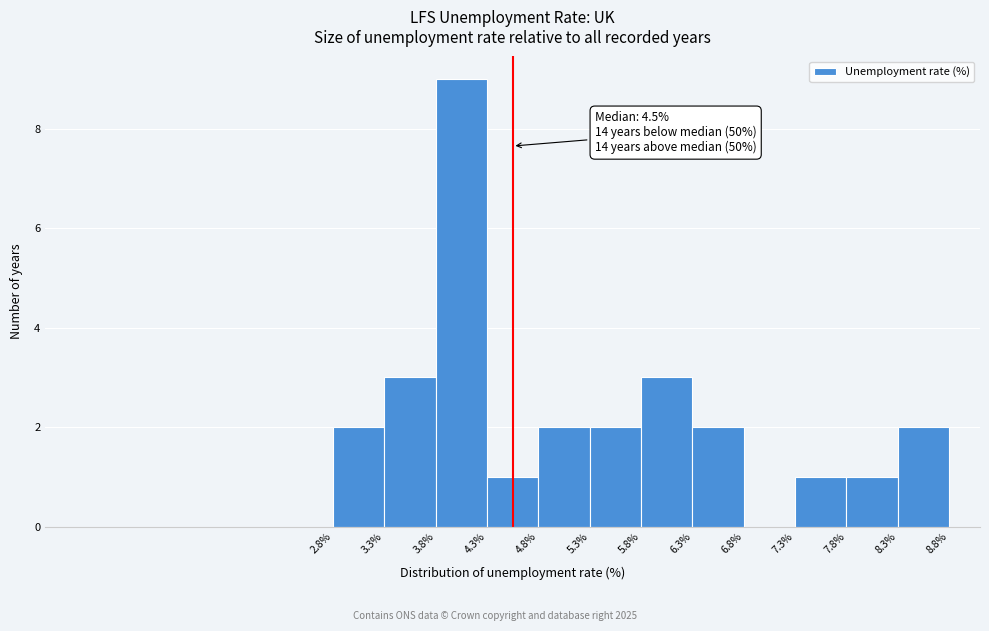

Over which range of the x-axis is the bar tallest?

3.8% to 4.3%